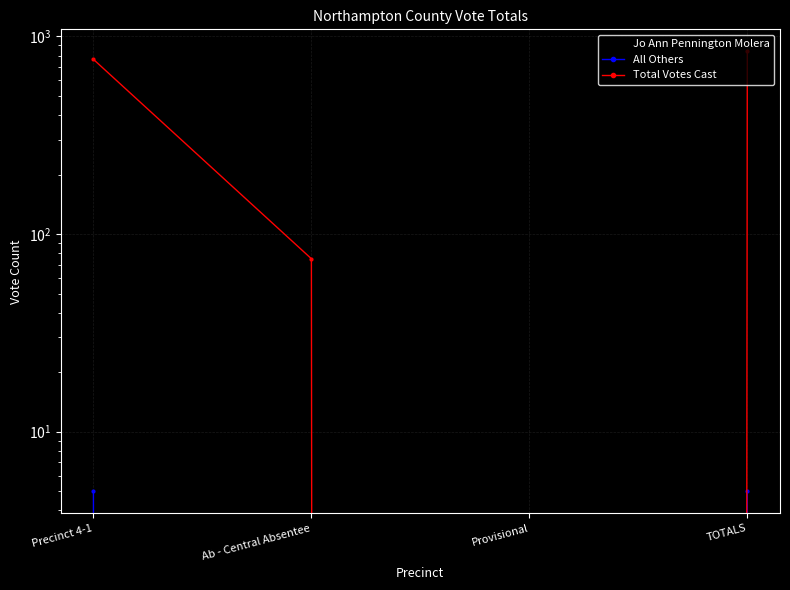

True or false: Jo Ann Pennington Molera and Total Votes Cast intersect in this chart.

False